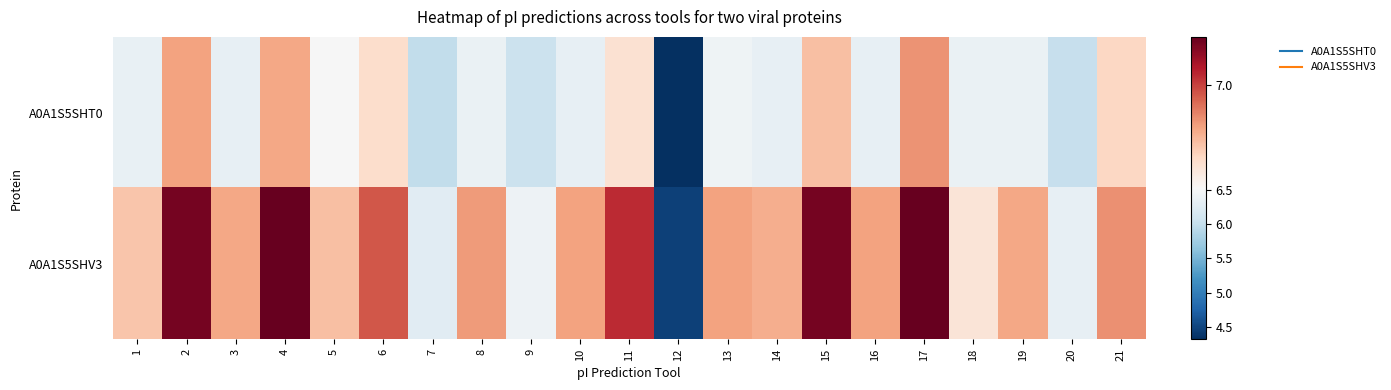

How many data points does each series have?

21